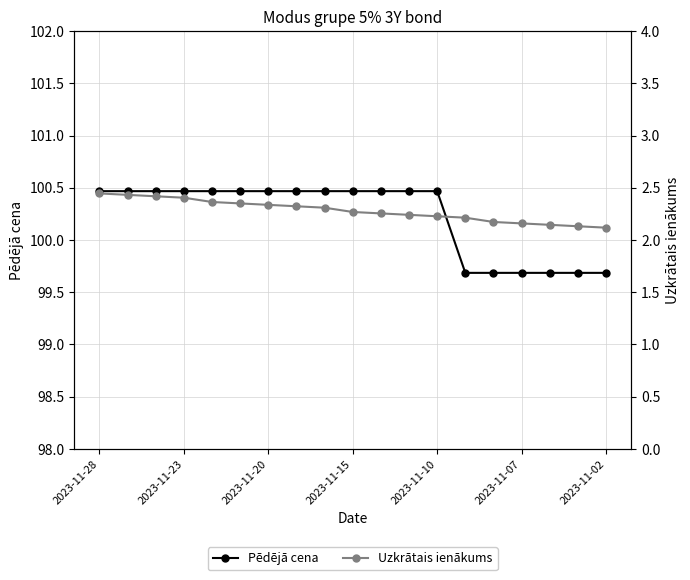

True or false: Pēdējā cena has a value of 58.8 at 2023-11-02.

False